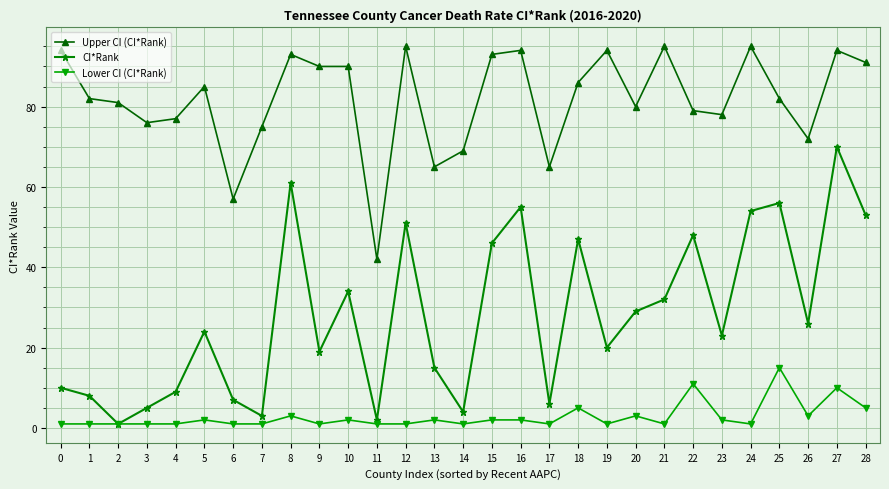

Rank the series at 20 from highest to lowest value.

Upper CI (CI*Rank), CI*Rank, Lower CI (CI*Rank)